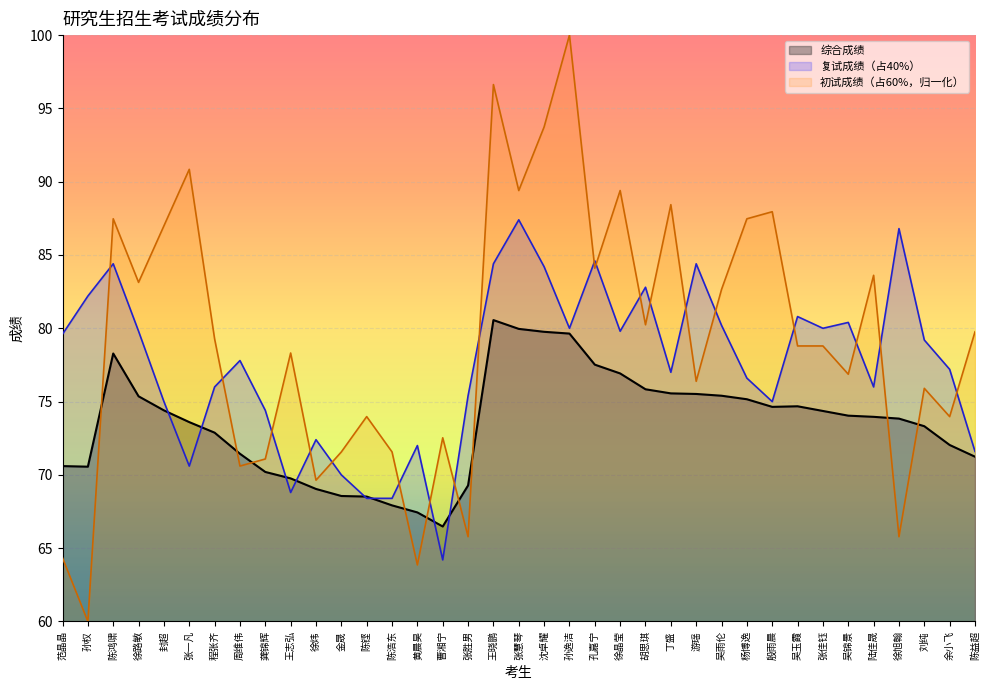

Reading right to left, transcribe all the data shown in this chart.

综合成绩: 71.2	72.0	73.3	73.8	74.0	74.0	74.4	74.7	74.6	75.2	75.4	75.5	75.6	75.8	76.9	77.5	79.6	79.8	80.0	80.6	69.3	66.5	67.4	67.9	68.5	68.6	69.0	69.8	70.2	71.4	72.9	73.6	74.4	75.4	78.3	70.6	70.6
复试成绩（占40%）: 71.6	77.2	79.2	86.8	76.0	80.4	80.0	80.8	75.0	76.6	80.2	84.4	77.0	82.8	79.8	84.6	80.0	84.2	87.4	84.4	75.4	64.2	72.0	68.4	68.4	70.0	72.4	68.8	74.4	77.8	76.0	70.6	75.0	79.8	84.4	82.2	79.6
初试成绩（占60%）: 79.8	74.0	75.9	65.8	83.6	76.9	78.8	78.8	88.0	87.5	82.7	76.4	88.4	80.2	89.4	84.1	100.0	93.7	89.4	96.6	65.8	72.5	63.9	71.6	74.0	71.6	69.6	78.3	71.1	70.6	79.3	90.8	87.0	83.1	87.5	60.0	64.3